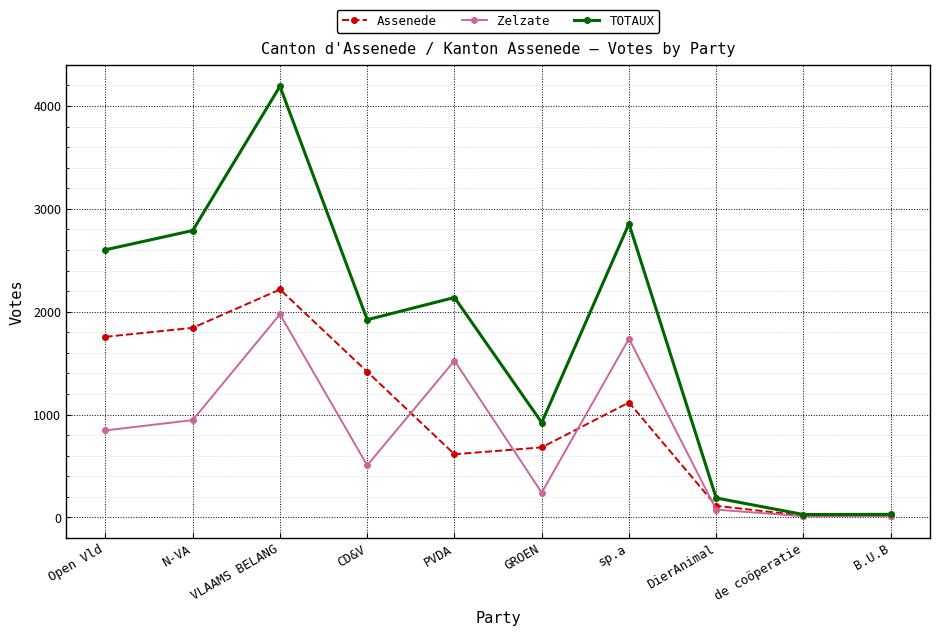

What is the sum of the TOTAUX values at GROEN and PVDA?

3060